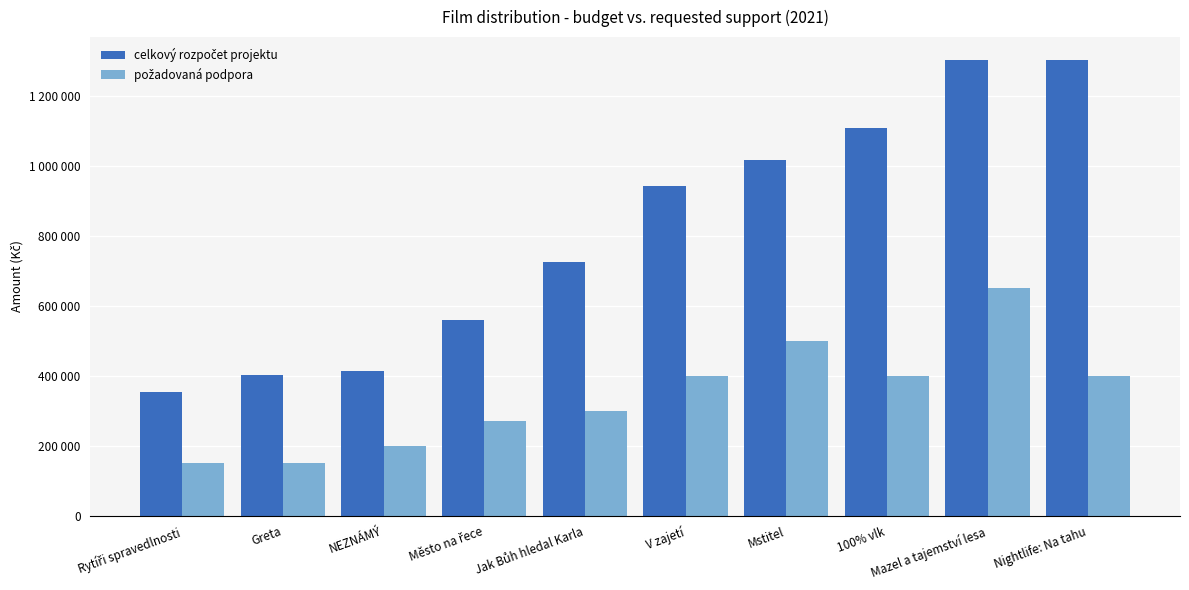

Are the bars grouped side by side (vs. stacked)?

Yes